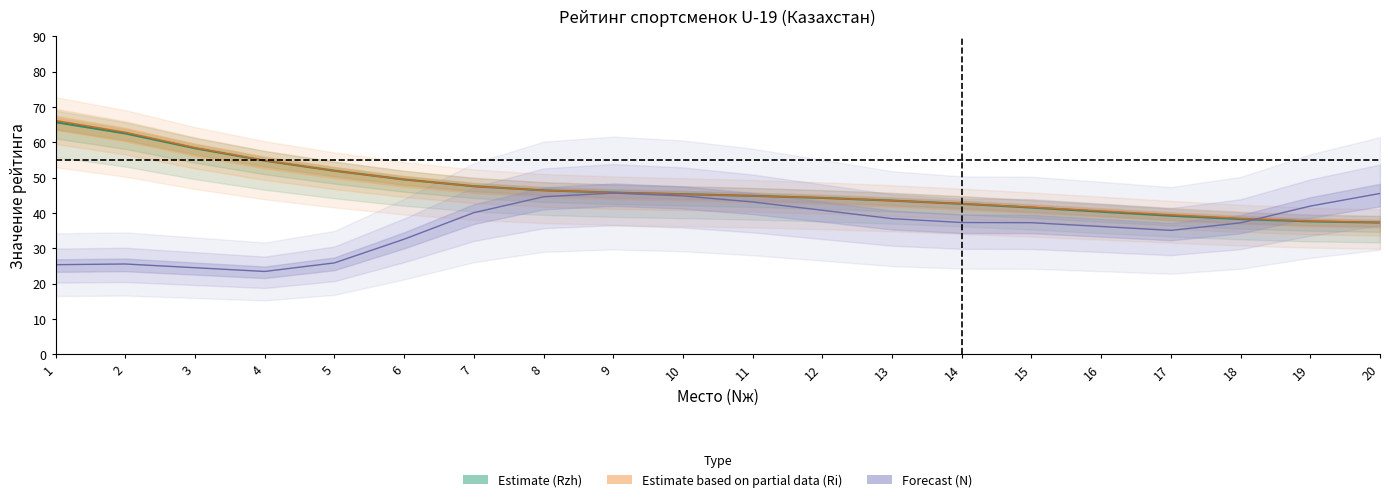

True or false: Rzh and Ri intersect in this chart.

False